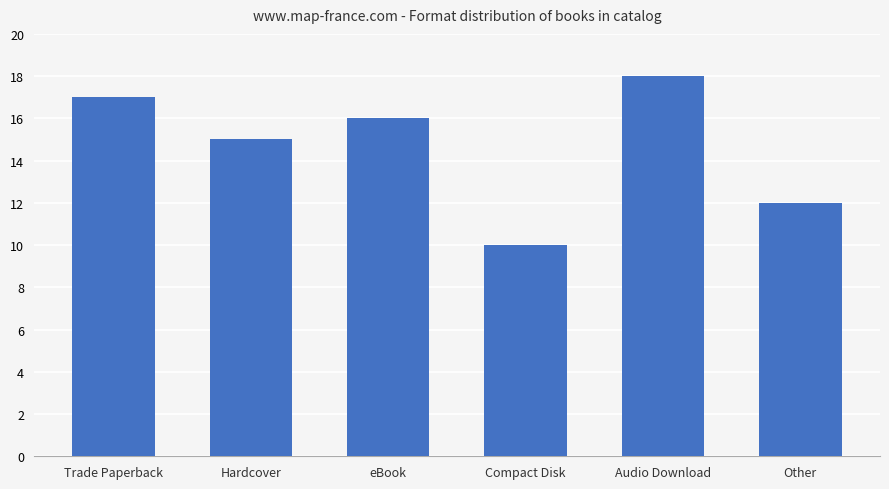

What is the sum of all values?

88